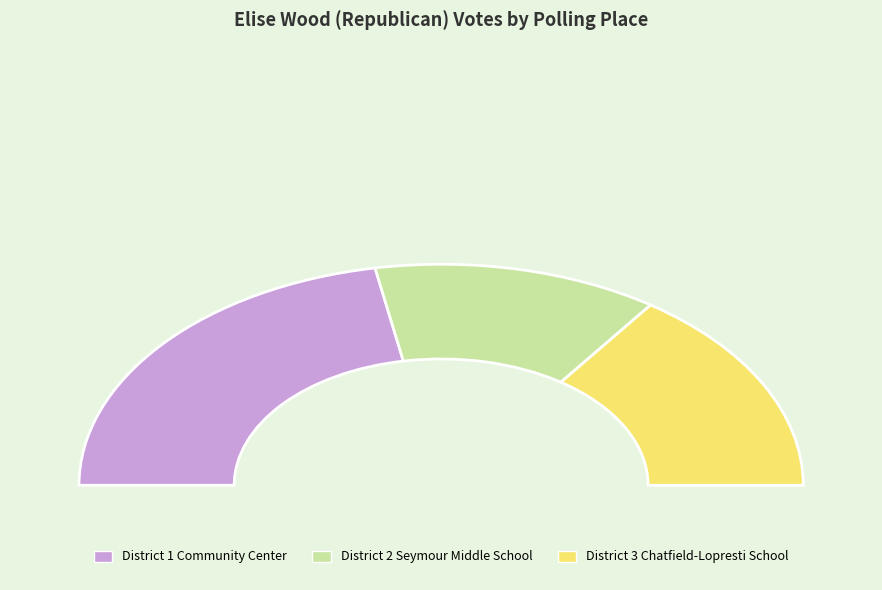

Which slice is the largest?

District 1 Community Center